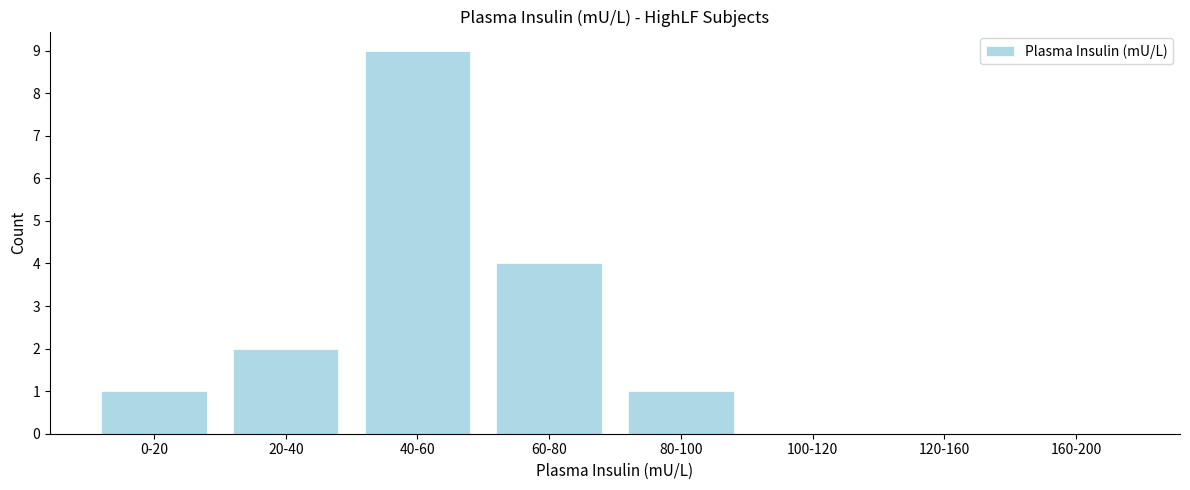

Reading right to left, transcribe all the data shown in this chart.

160-200=0	120-160=0	100-120=0	80-100=1	60-80=4	40-60=9	20-40=2	0-20=1